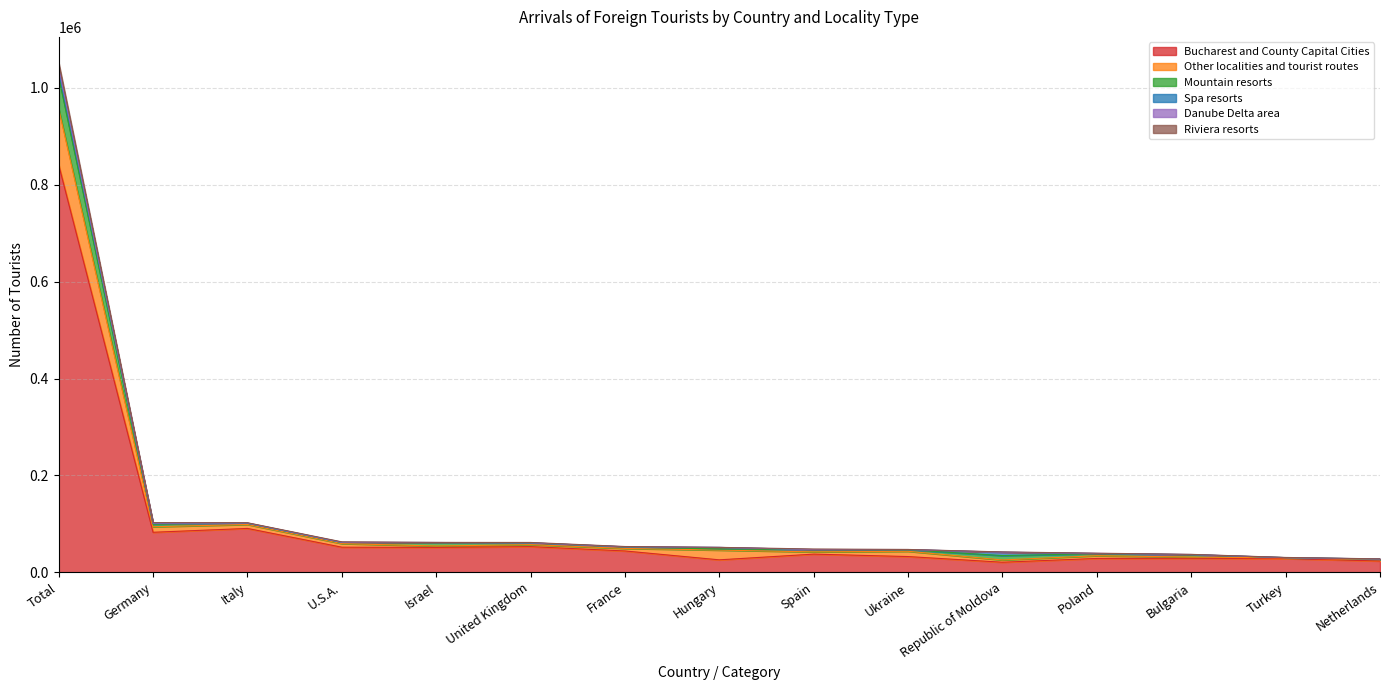

Between Germany and Republic of Moldova, which is larger?

Germany